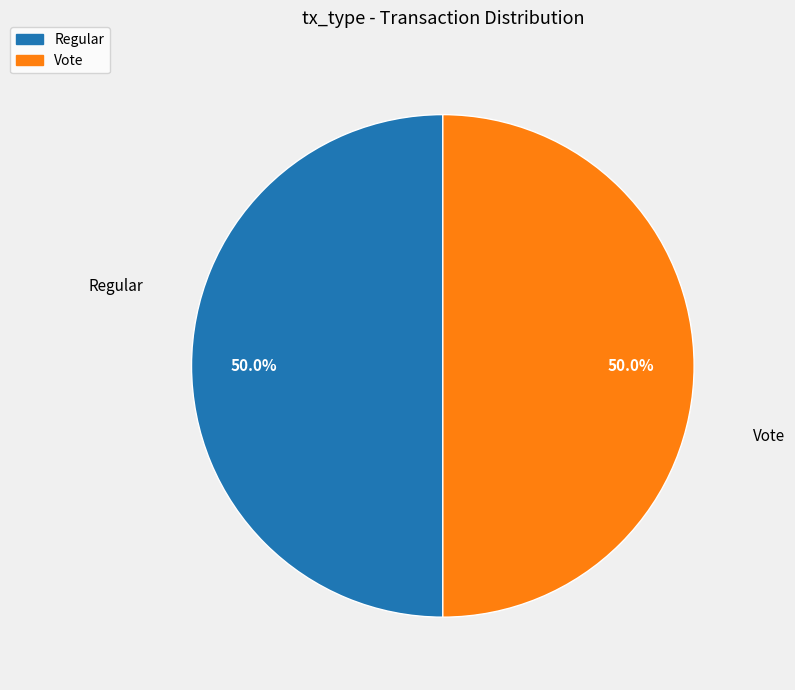

What portion of the pie excludes Regular?

50.0%